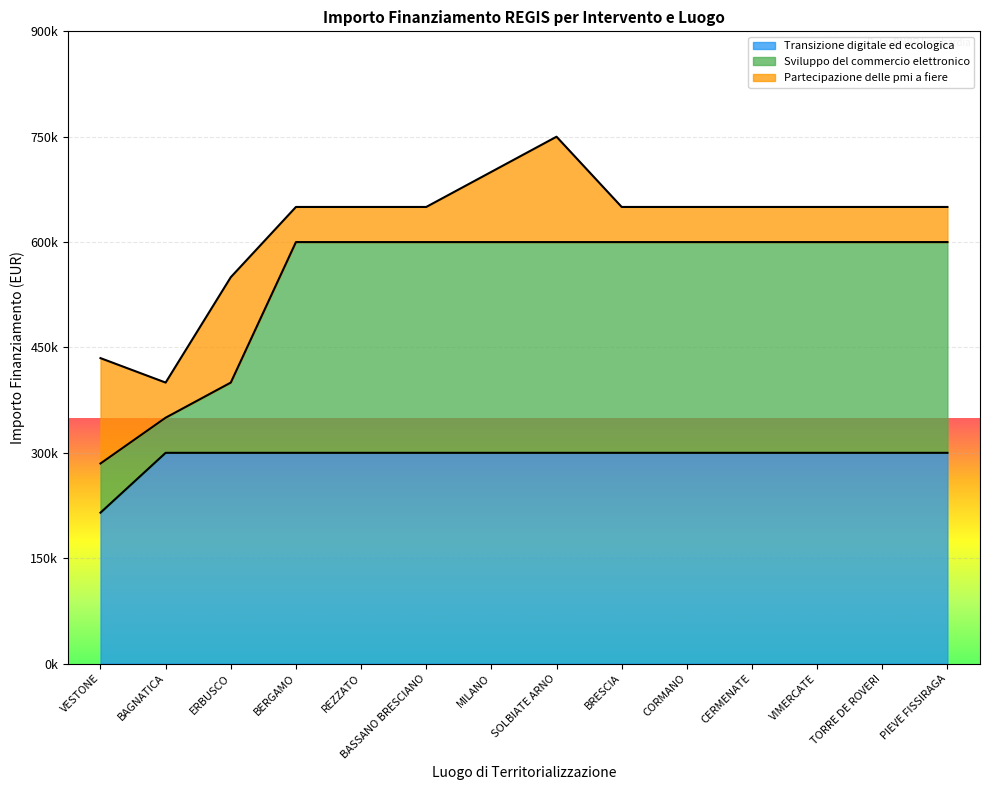

True or false: Sviluppo del commercio elettronico and Transizione digitale ed ecologica intersect in this chart.

False